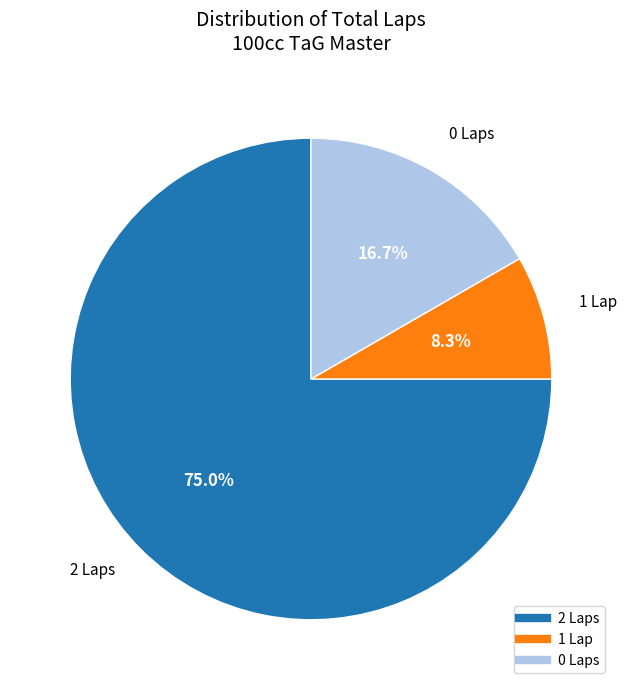

Does any single category account for the majority?

Yes